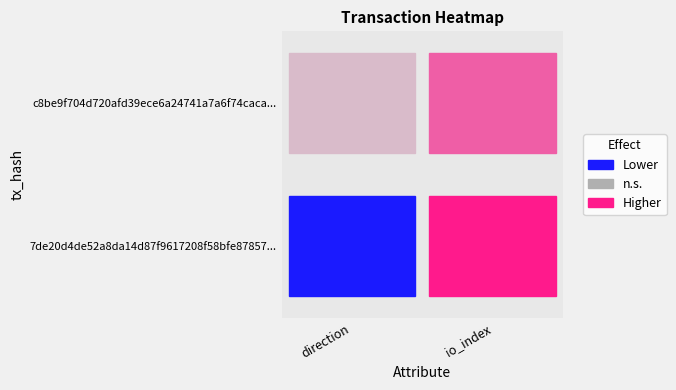

How many data points does each series have?

2